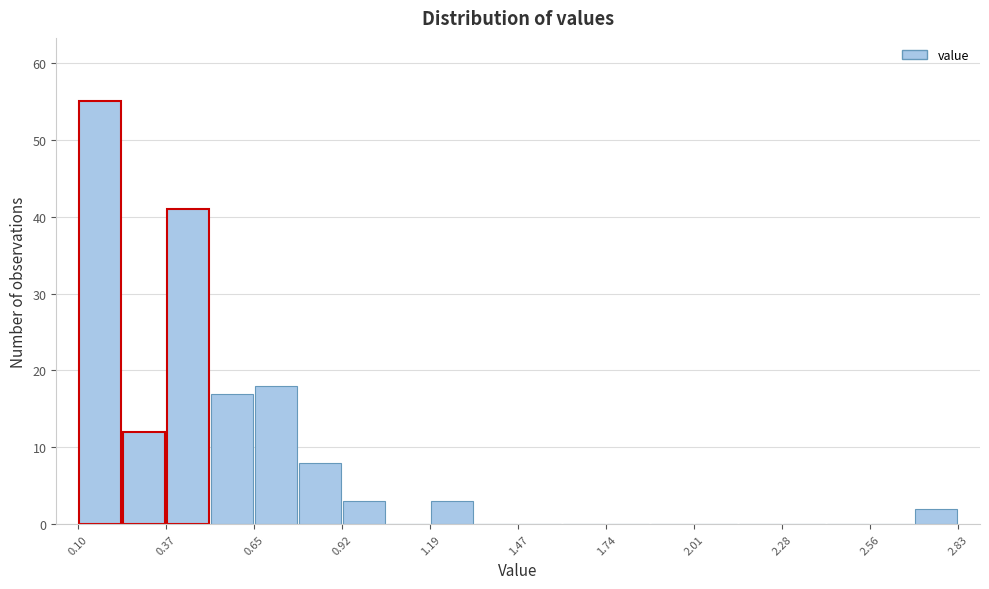

Around what value on the x-axis is the tallest bar? Give the approximate position of its centre, as read against the axis.

0.15